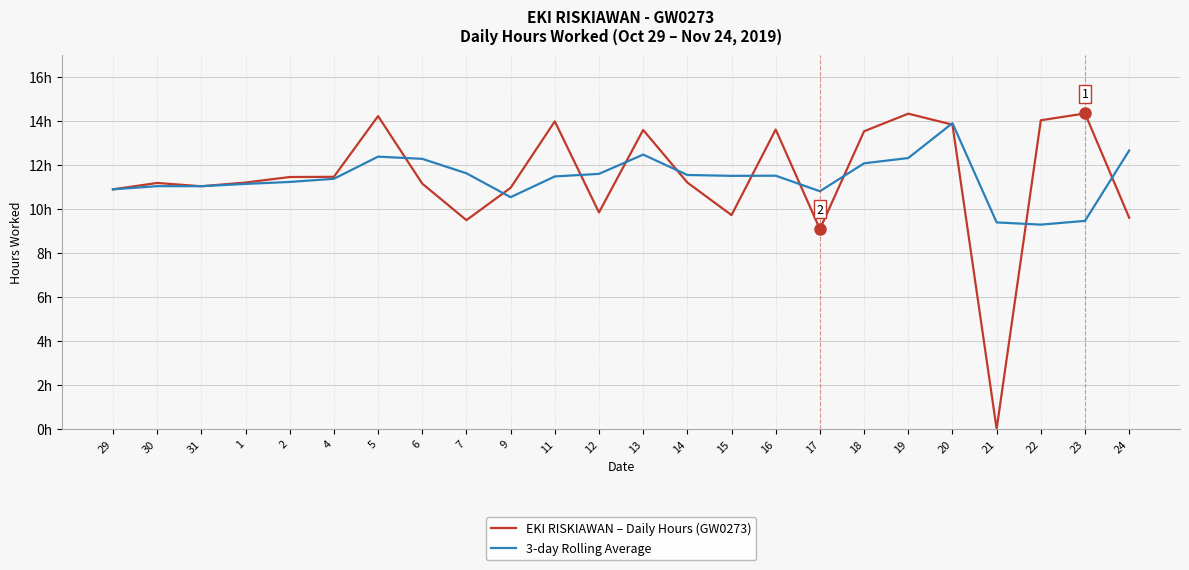

What are all the series names shown in the legend?

EKI RISKIAWAN – Daily Hours (GW0273), 3-day Rolling Average